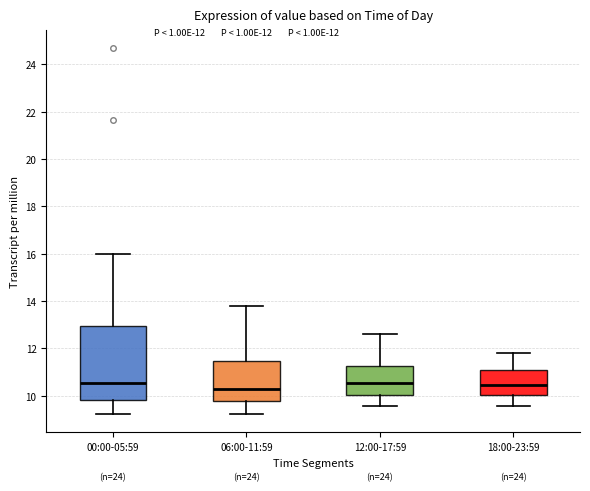

Which box is the tallest, from its lower edge to its upper edge?

00:00-05:59